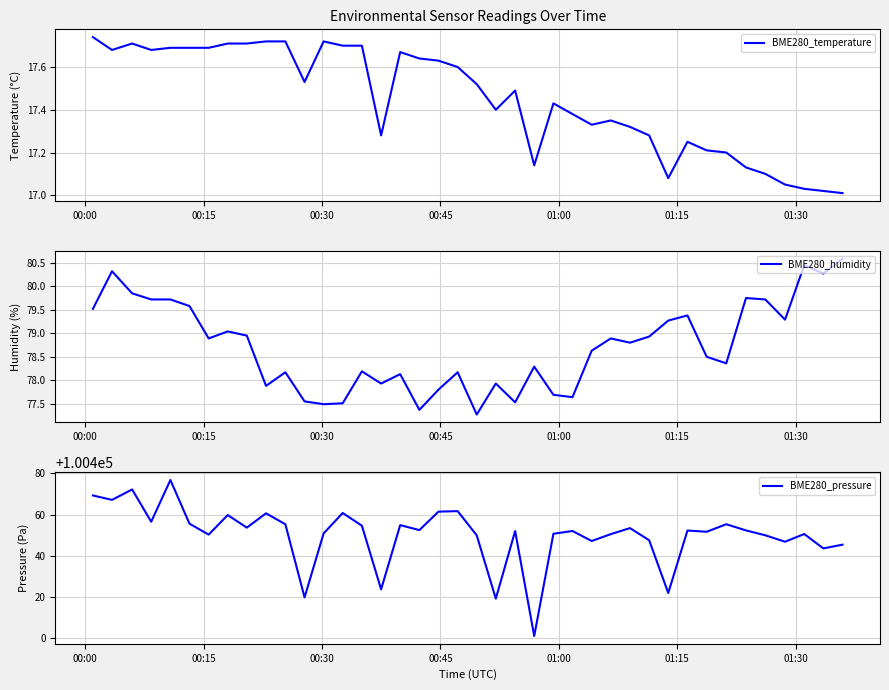

True or false: BME280_temperature and BME280_humidity intersect in this chart.

False